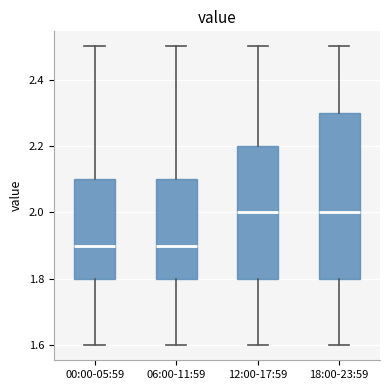

Comparing the boxes themselves (not the whiskers), which one is the tallest?

18:00-23:59